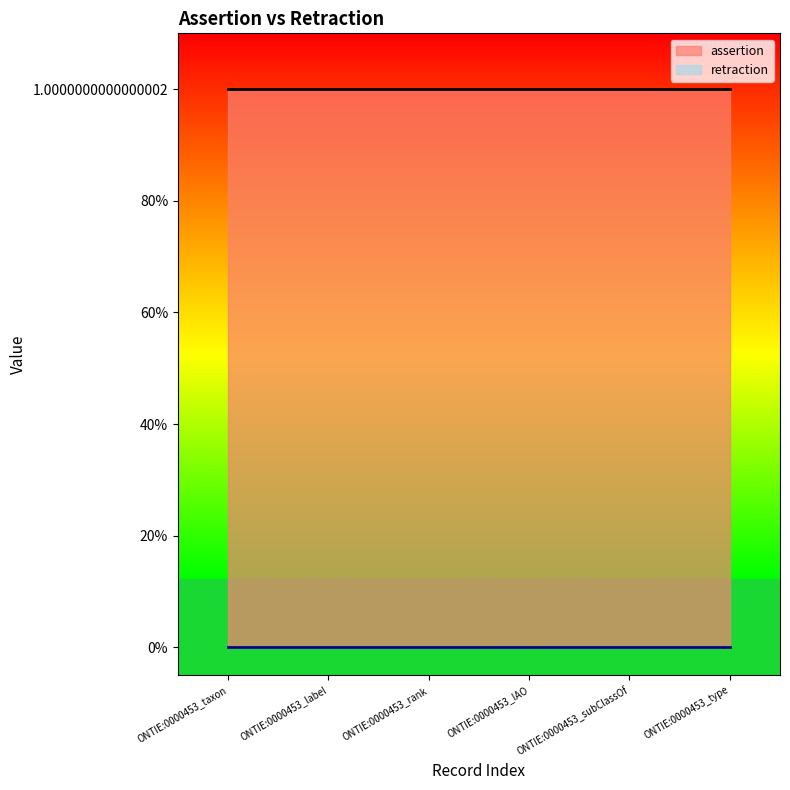

True or false: retraction and assertion intersect in this chart.

False